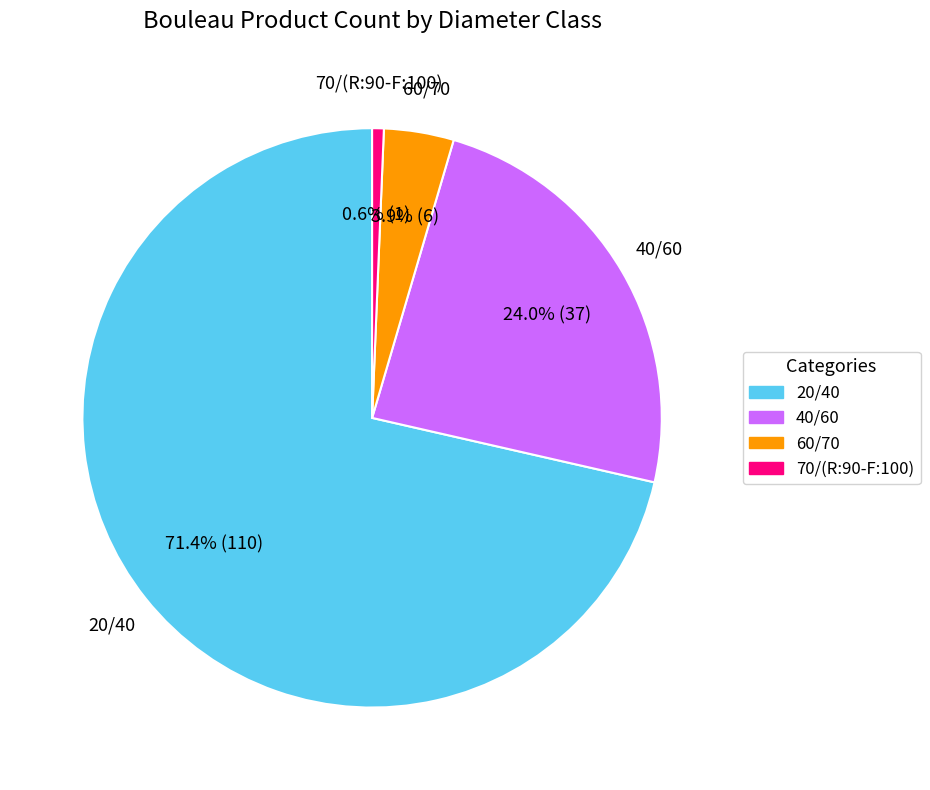

Between 70/(R:90-F:100) and 60/70, which is larger?

60/70